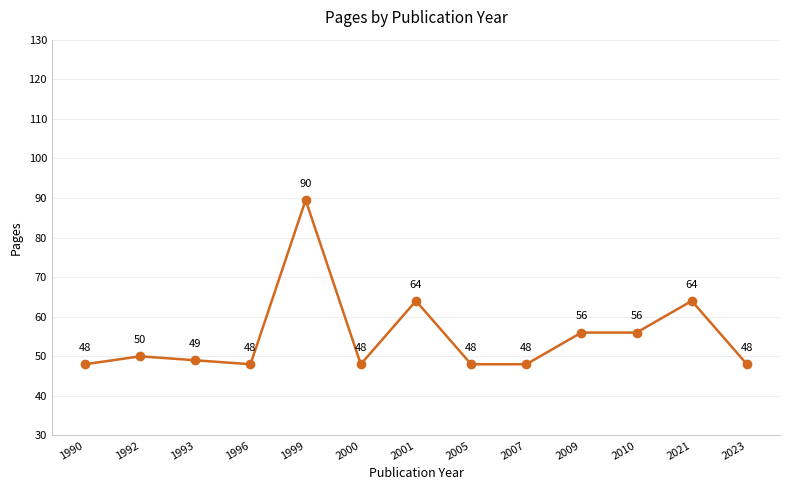

True or false: there are more than 2 points higher than both neighbors.

True